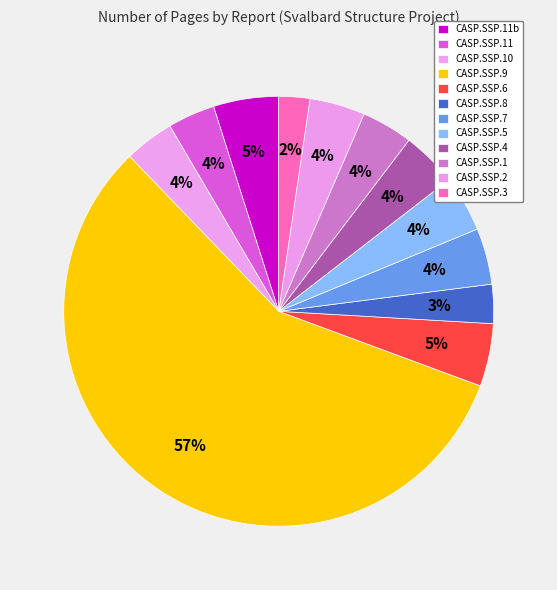

What percentage is the CASP.SSP.6 slice, to the nearest percent?

5%